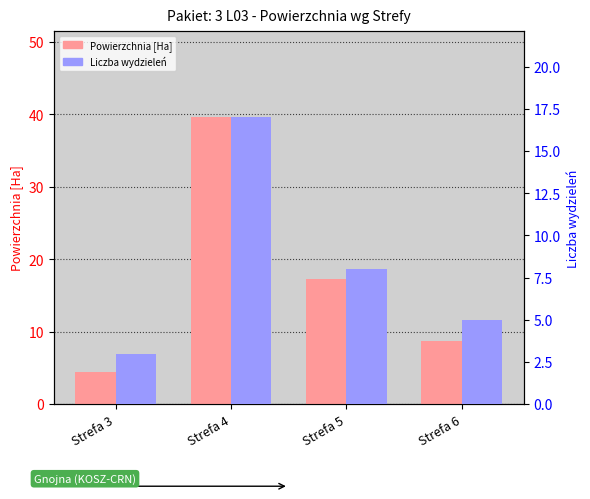

True or false: Liczba wydzieleń has a value of 7.5 at Strefa 6.

False